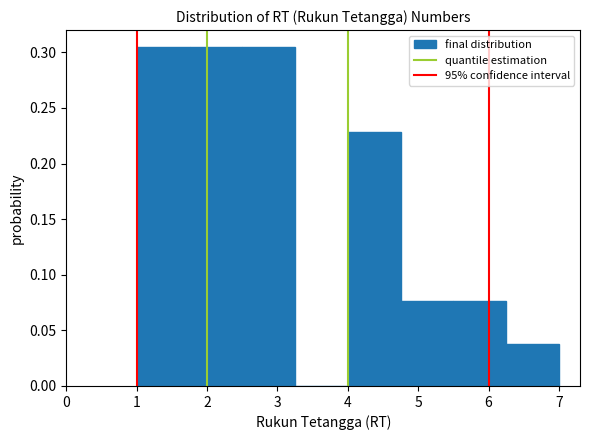

Reading left to right, transcribe this chart: for each bar, give the range it covers on the x-axis and its height. Neither the bar edges nor the heights are printed on the chart, so give them approximately, as read against the axes.

1.00 to 1.75: 0.305
1.75 to 2.50: 0.305
2.50 to 3.25: 0.305
3.25 to 4.00: 0
4.00 to 4.75: 0.230
4.75 to 5.50: 0.075
5.50 to 6.25: 0.075
6.25 to 7.00: 0.040